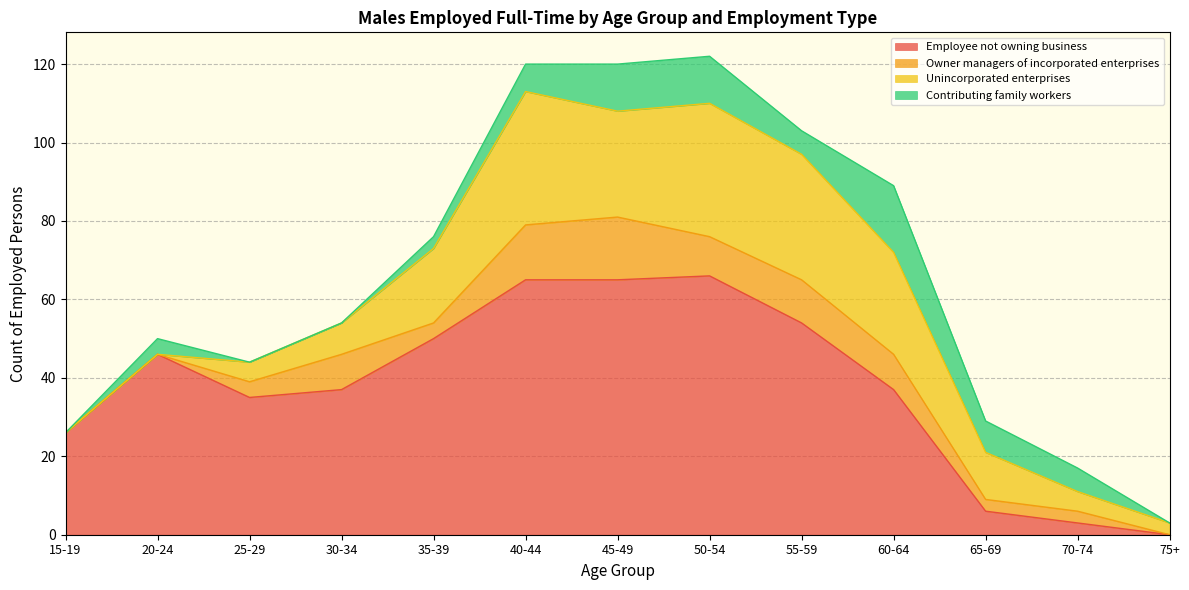

True or false: Owner managers of incorporated enterprises has more than 2 points higher than both neighbors.

True